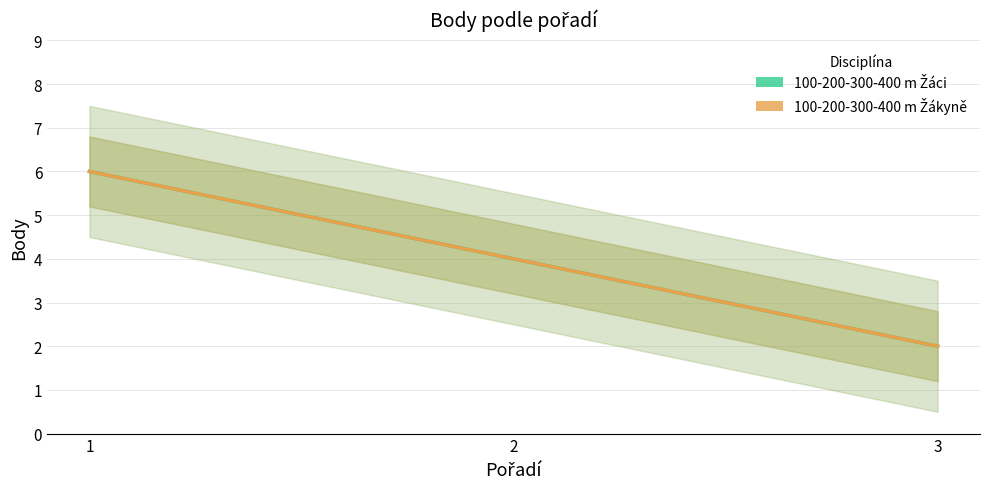

True or false: 100-200-300-400 m Žáci has a value of 6 at 1.

True